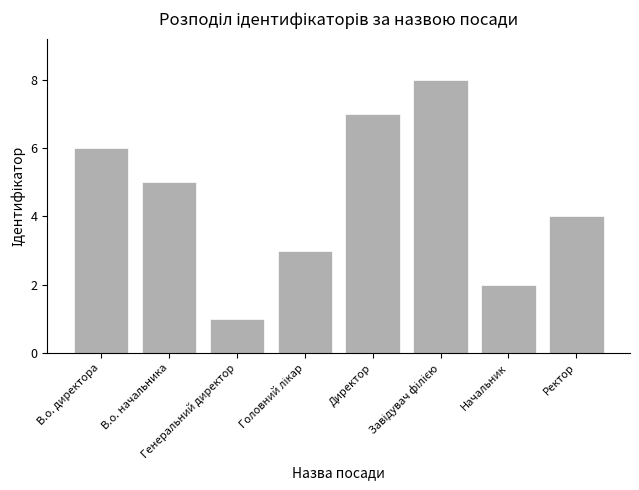

What is the greatest value displayed?

8